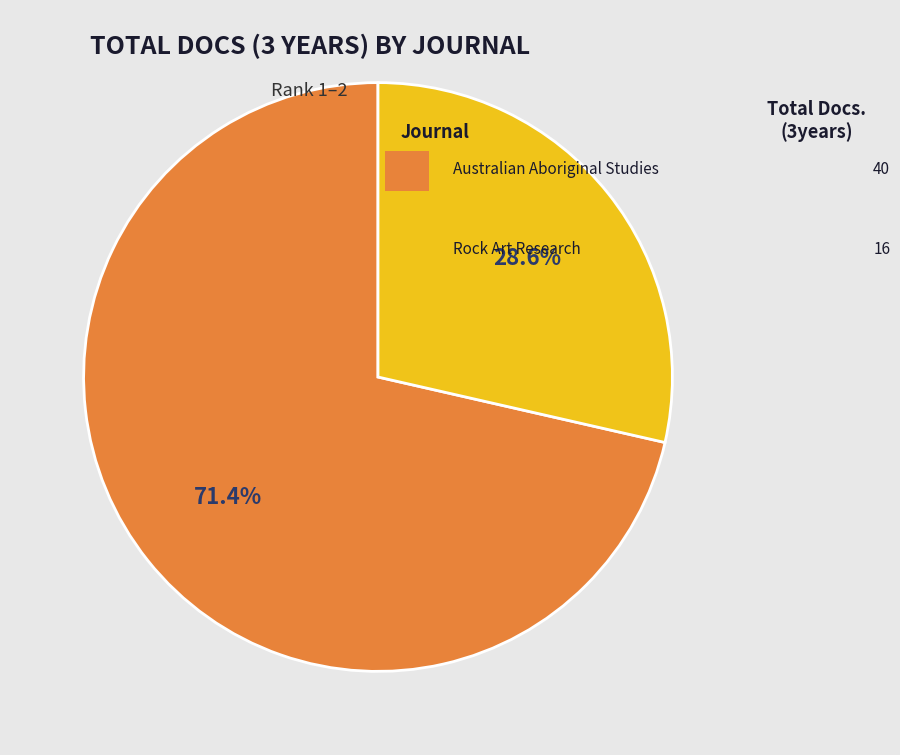

Is there any slice that represents more than half of the pie?

Yes